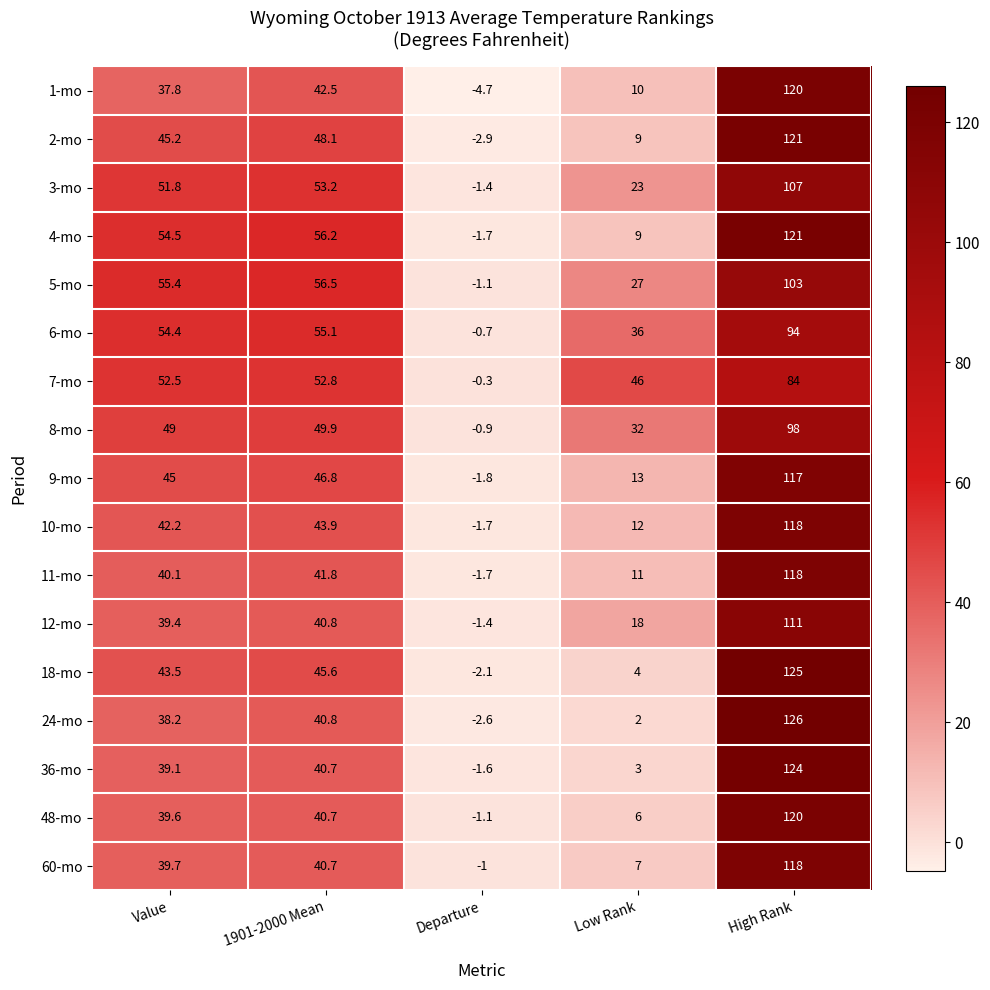

At which label does 12-mo first exceed 39?

Value